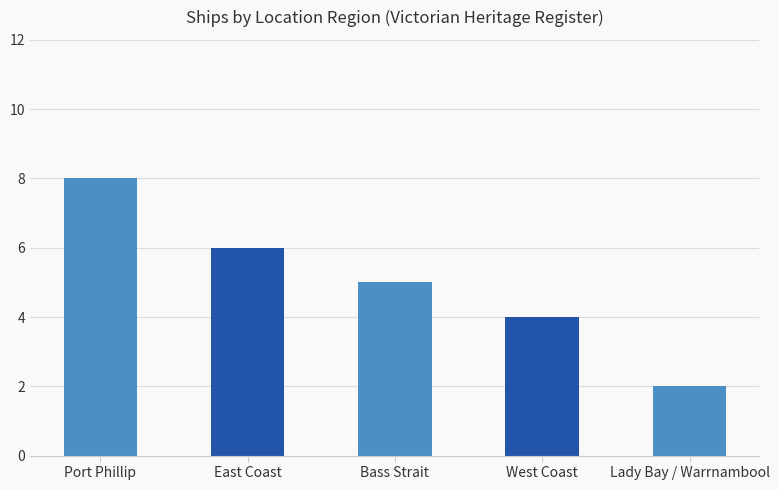

What is the label of the 5th bar from the right?

Port Phillip